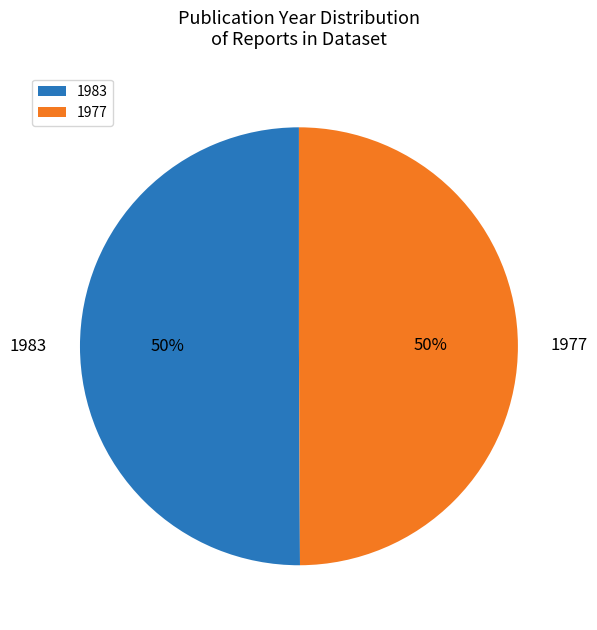

How many slices are in this pie chart?

2